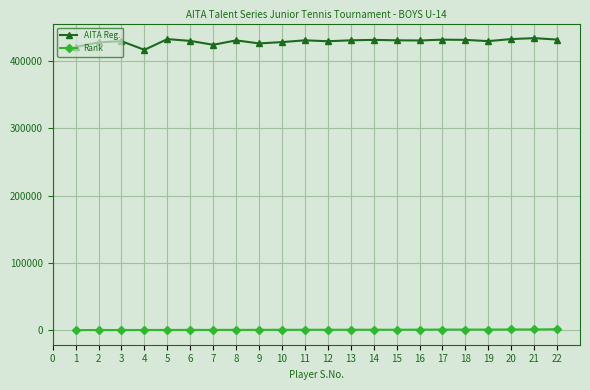

Does the chart display data point markers on the line(s)?

Yes